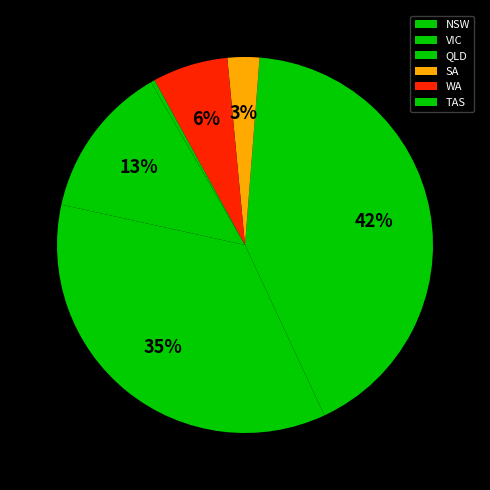

Which category has the biggest portion of the pie?

QLD